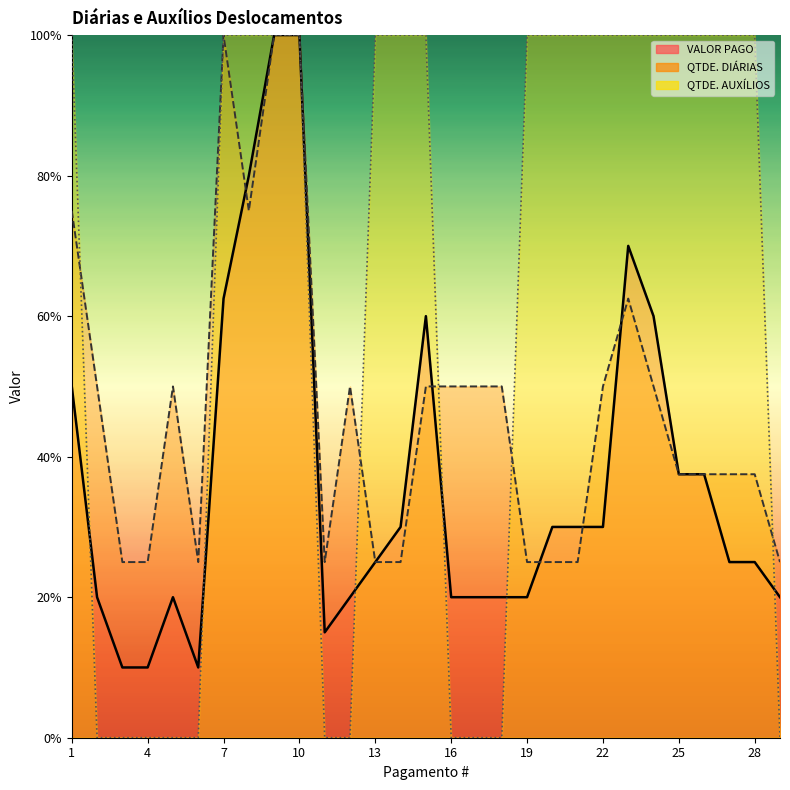

How many values in the VALOR PAGO series exceed 25?

14